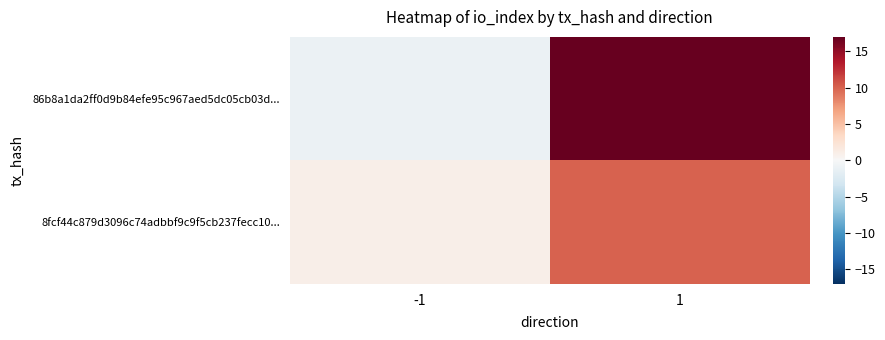

At -1, list the series in order from smallest to largest.

86b8a1da2ff0d9b84efe95c967aed5dc05cb03d..., 8fcf44c879d3096c74adbbf9c9f5cb237fecc10...